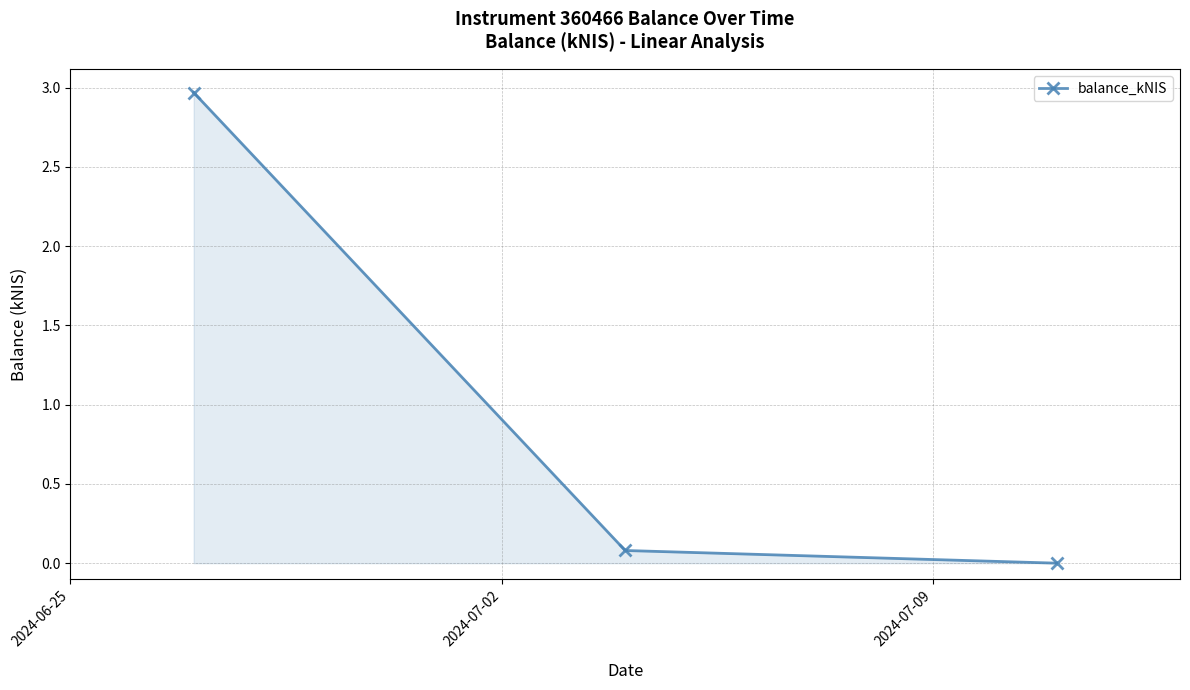

Does the chart display data point markers on the line(s)?

Yes